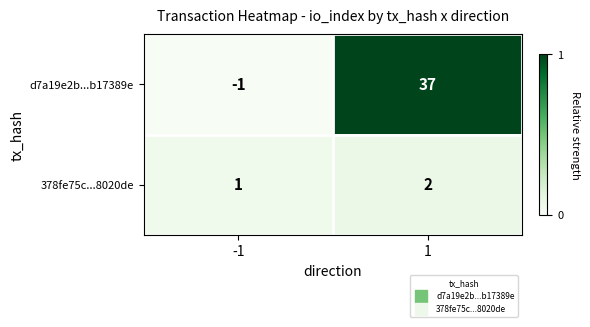

At which category is the sum across all series the highest?

1